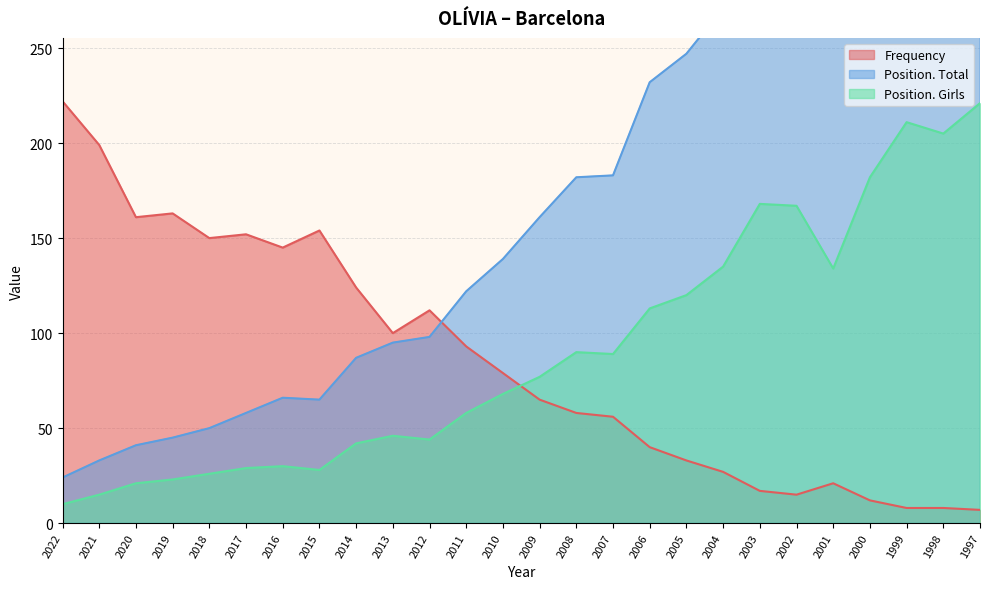

Where do Frequency and Position. Total first cross each other?

2012 and 2011